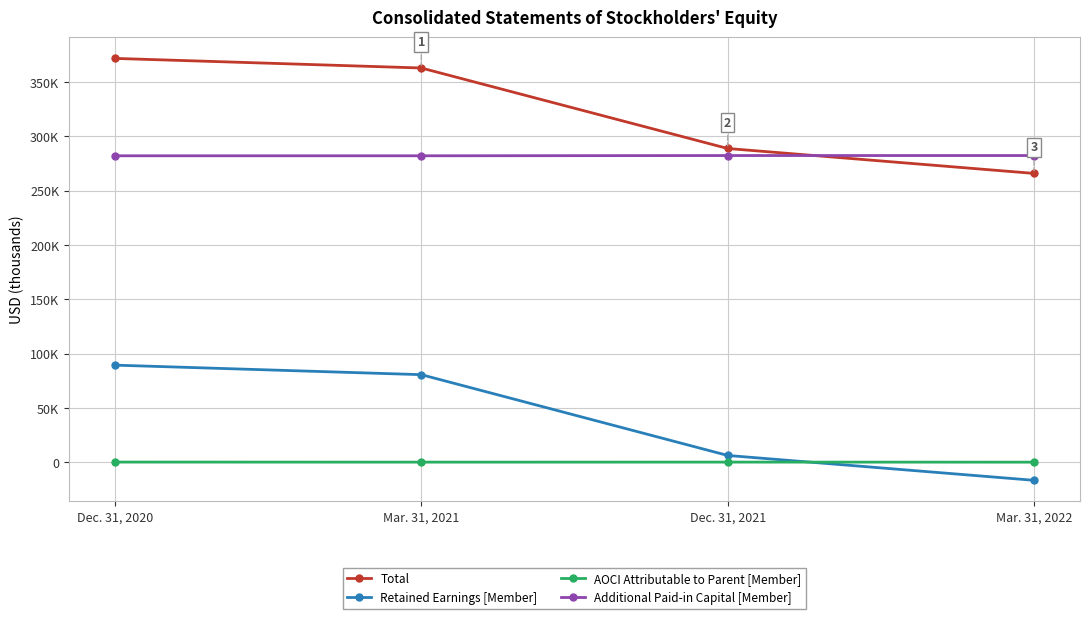

Is this an area chart (filled region under the line)?

No